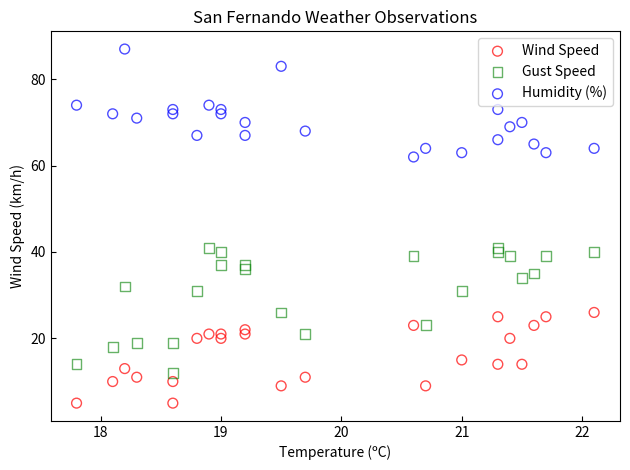

Across all data points, what is the range of Y values (max minus min)?

82